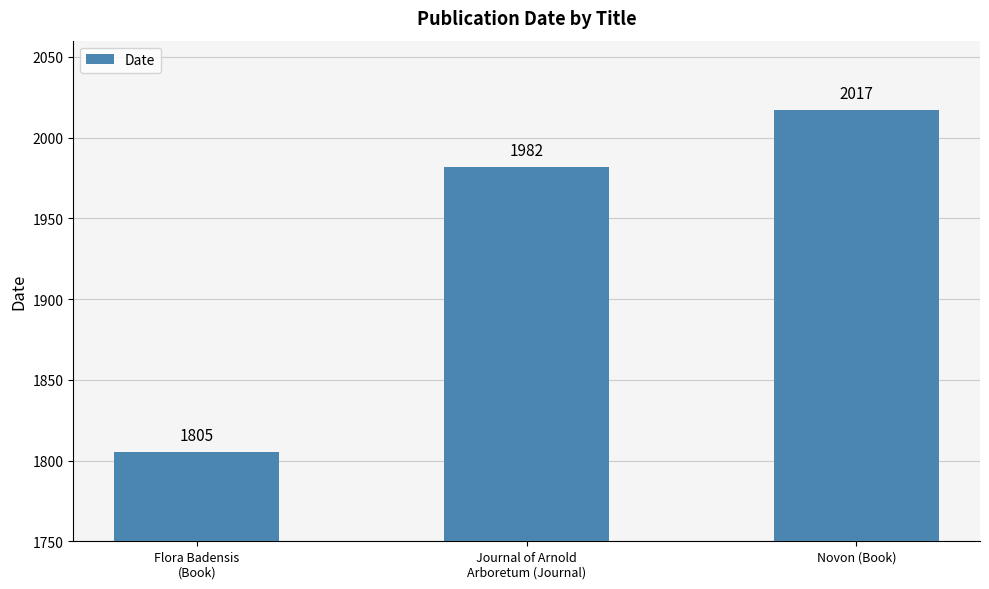

Reading left to right, what are all the values shown in this chart?

1805	1982	2017